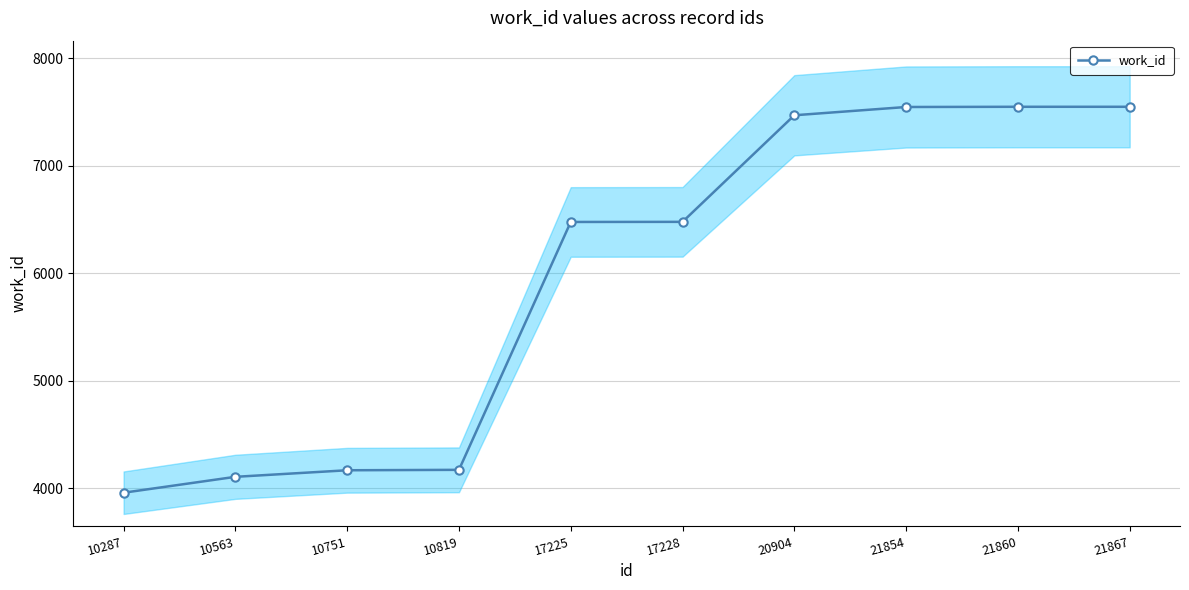

What is the maximum value shown in the chart?

7550